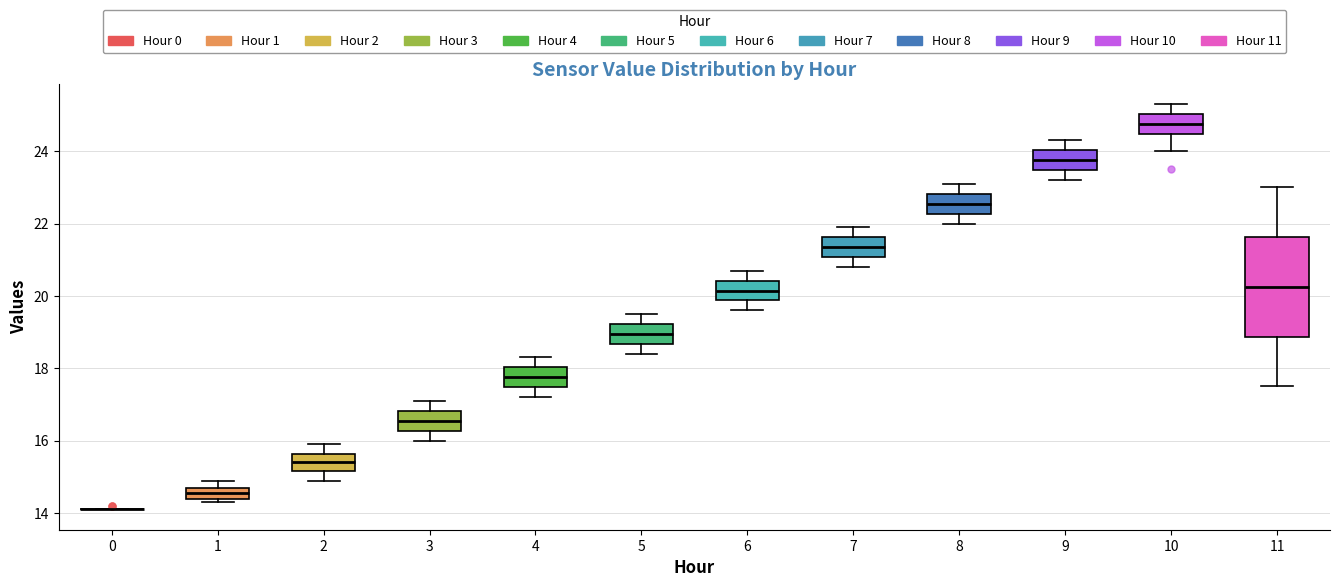

Which box is the tallest, from its lower edge to its upper edge?

11